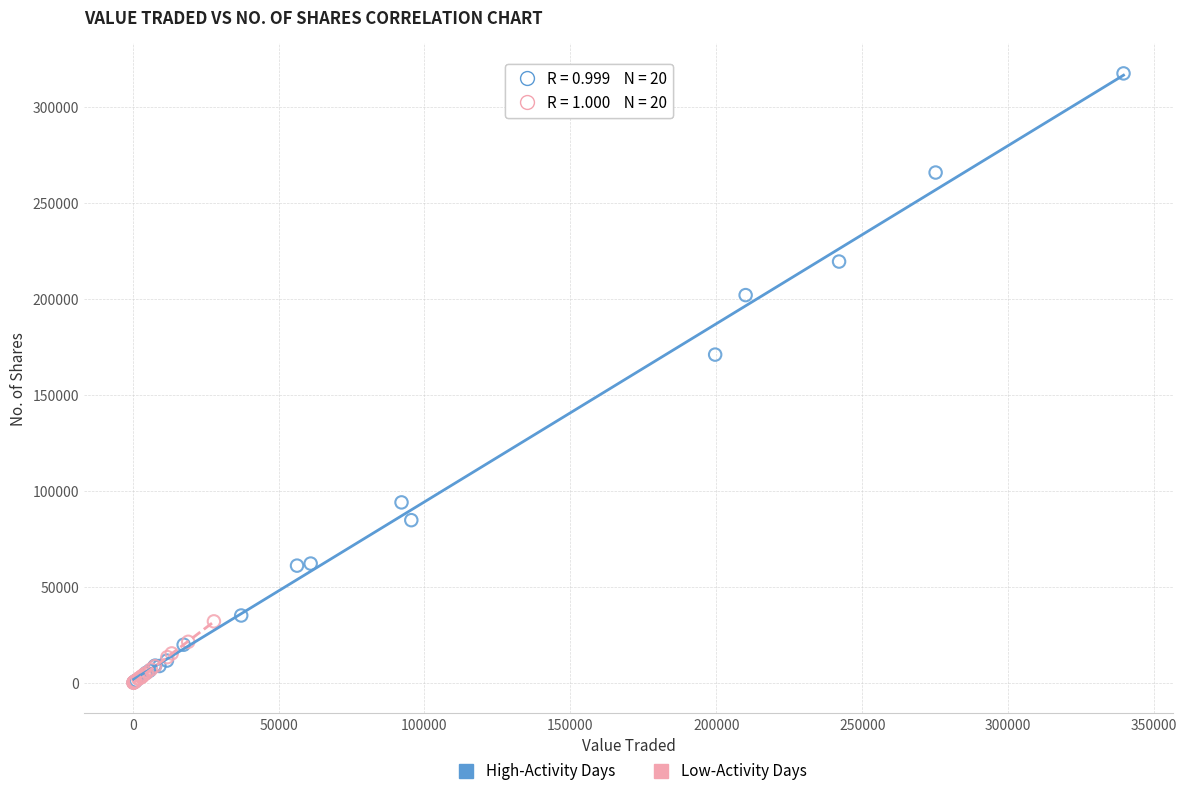

Which series has the largest Y range (max minus min)?

High-Activity Days